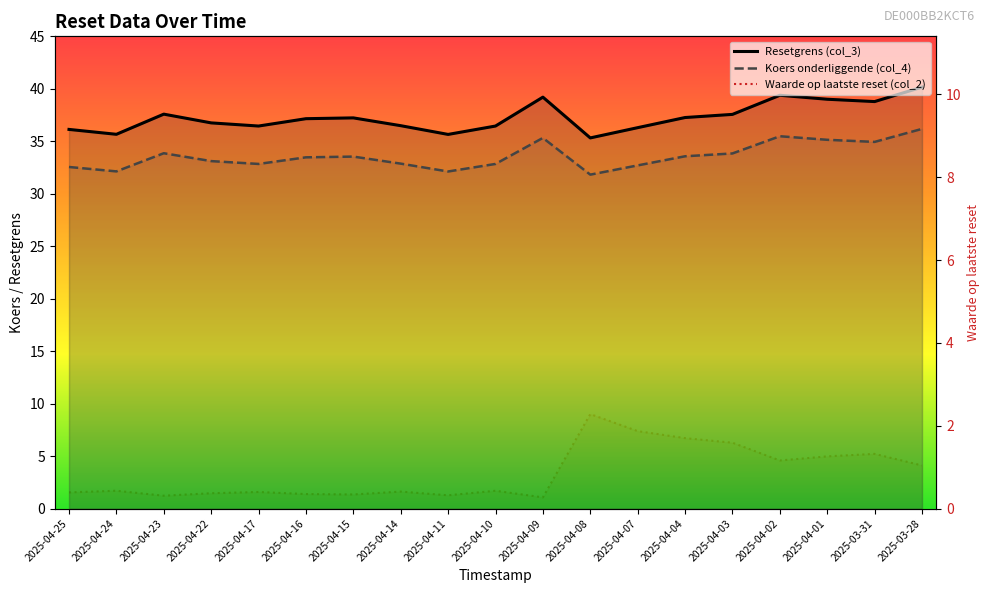

How many lines are shown in the chart?

3